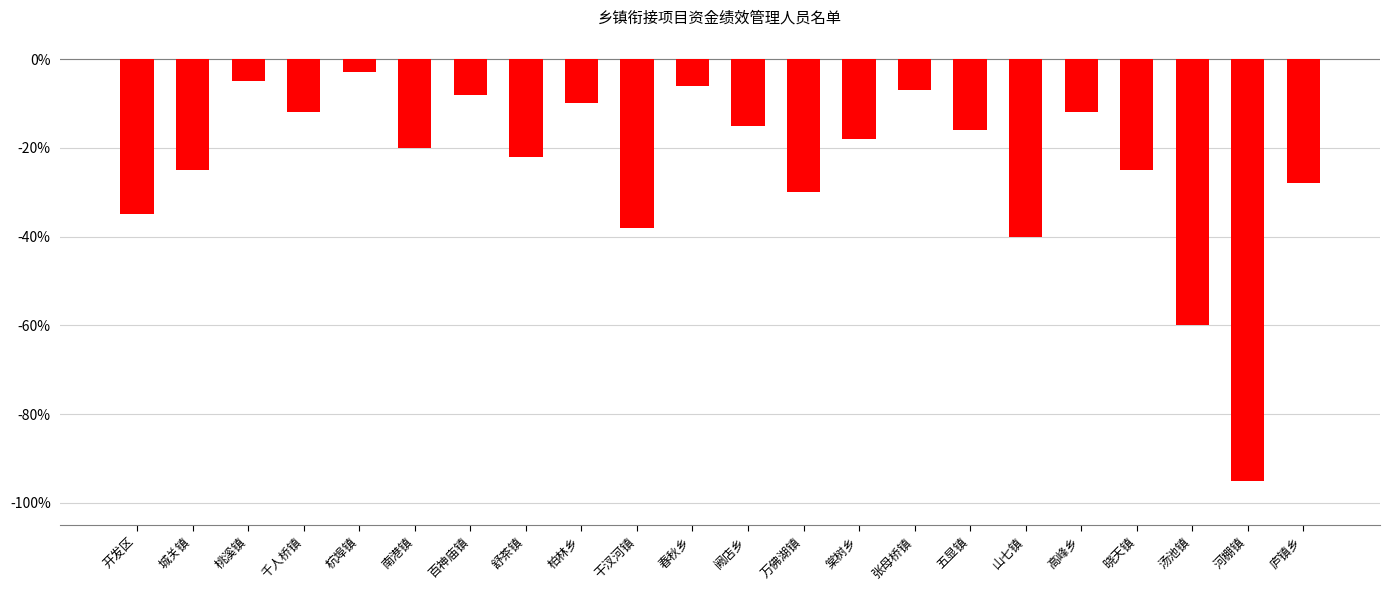

How many series are shown in this chart?

1